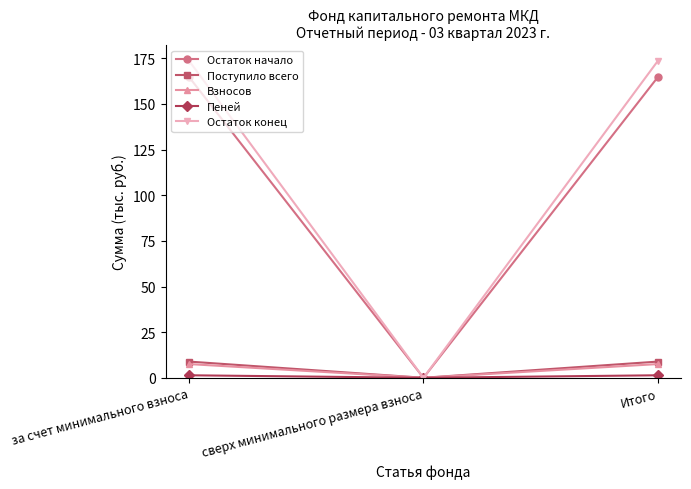

What is the greatest value displayed?

173.6